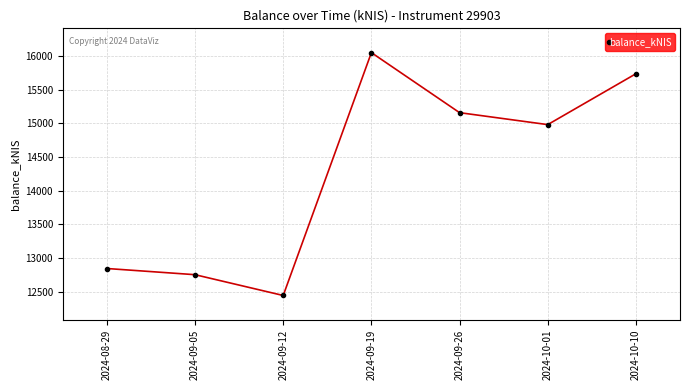

What is the sum of the values at 2024-09-12 and 2024-09-05?

25198.1